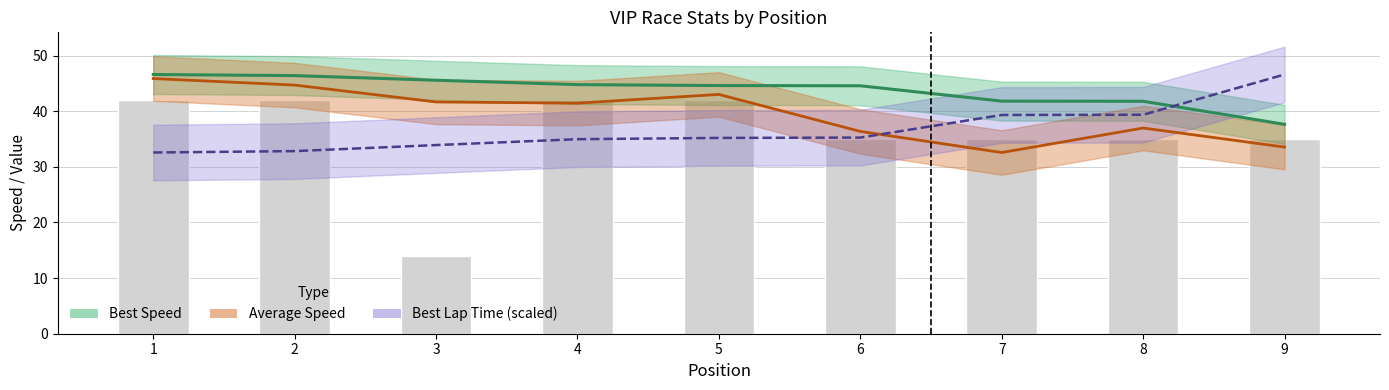

At which label does Best Speed line reach its peak?

1